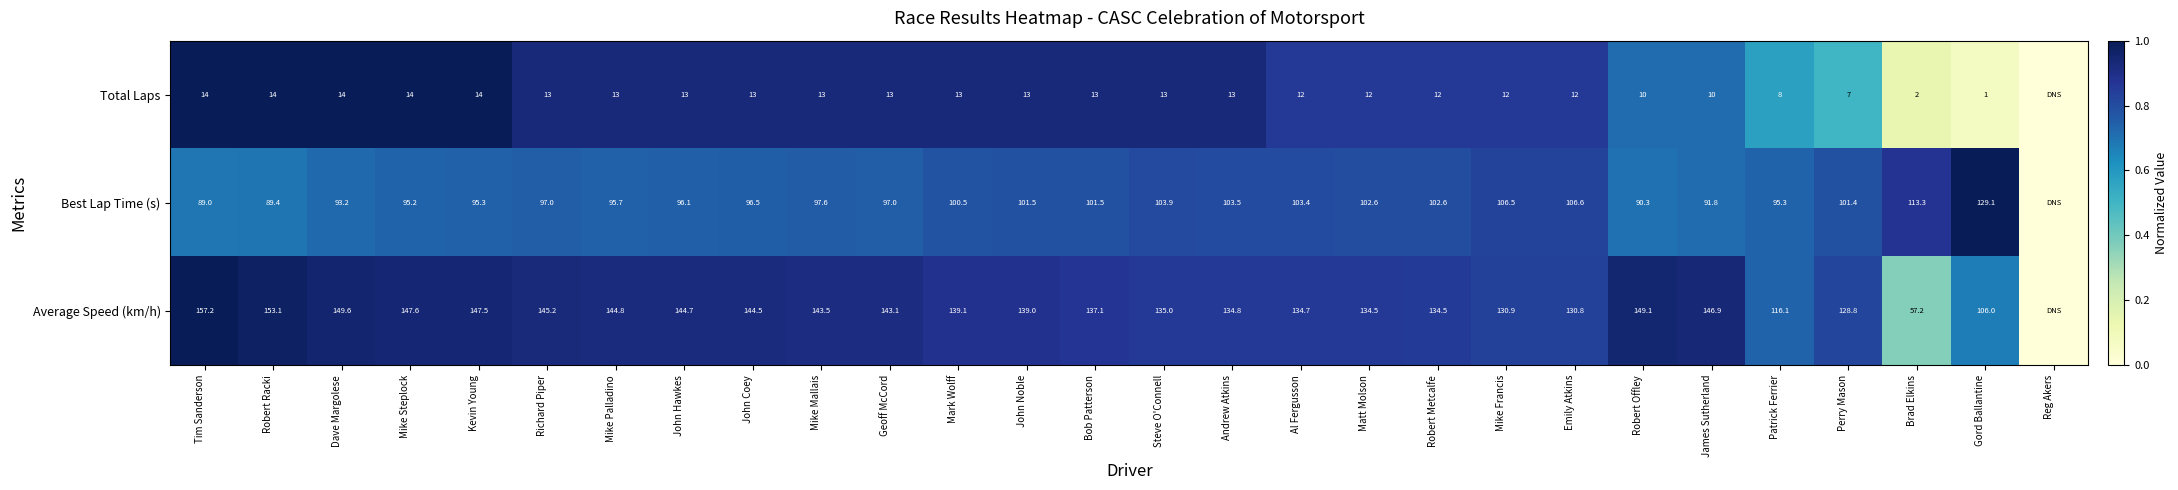

At John Coey, list the series in order from largest to smallest.

Average Speed (km/h), Best Lap Time (s), Total Laps